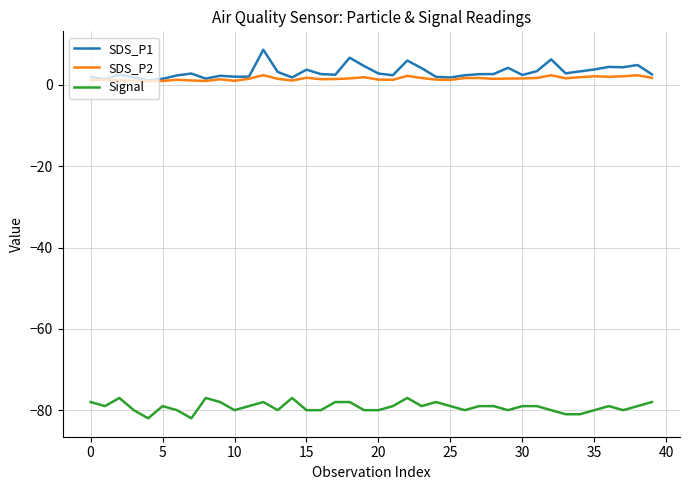

List the series in order of their peak value, lowest first.

Signal, SDS_P2, SDS_P1